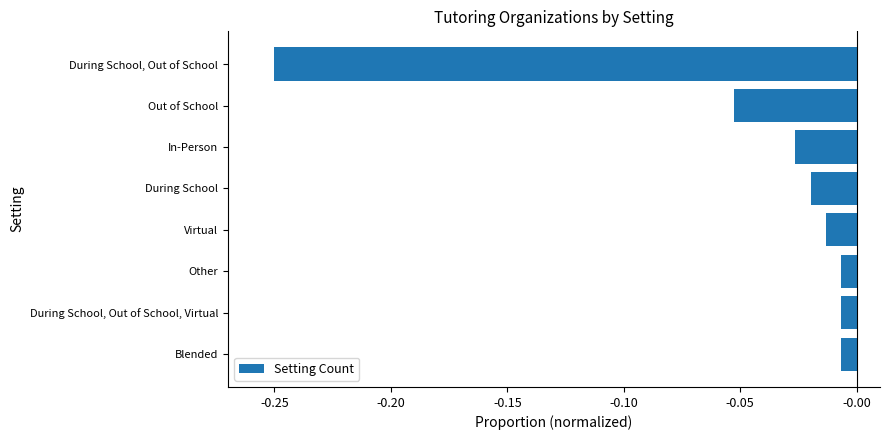

Is it true that the value at During School, Out of School is -0.1?

False